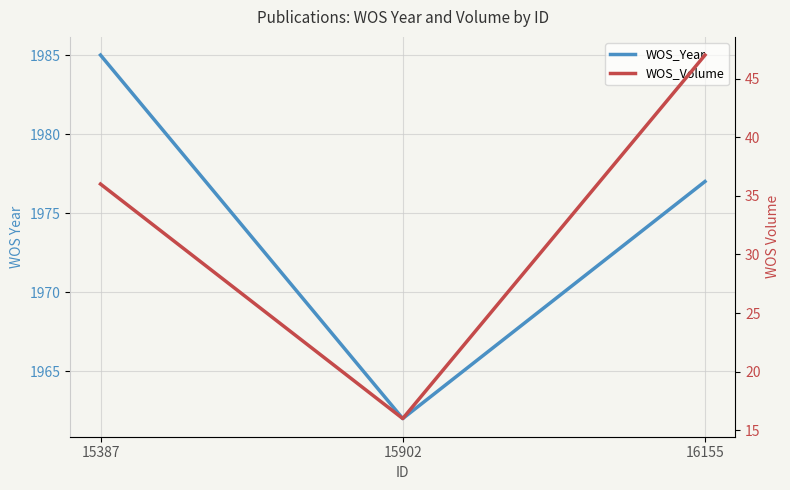

Which series has the largest total across all categories?

WOS_Year